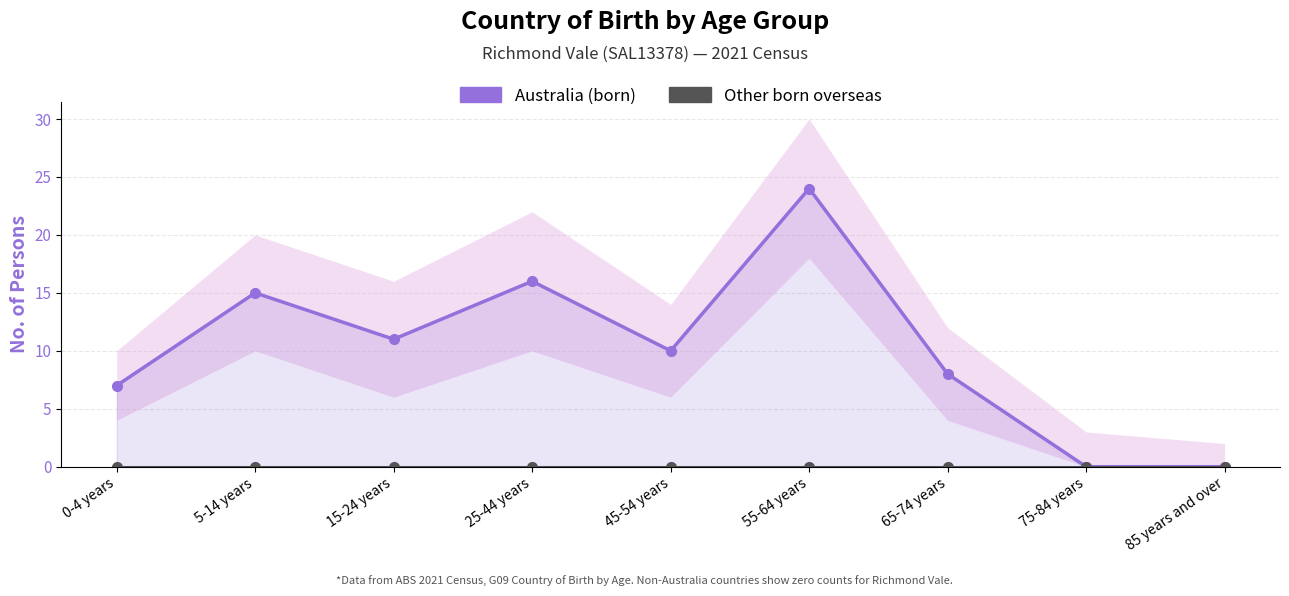

Does the chart have visible grid lines?

Yes